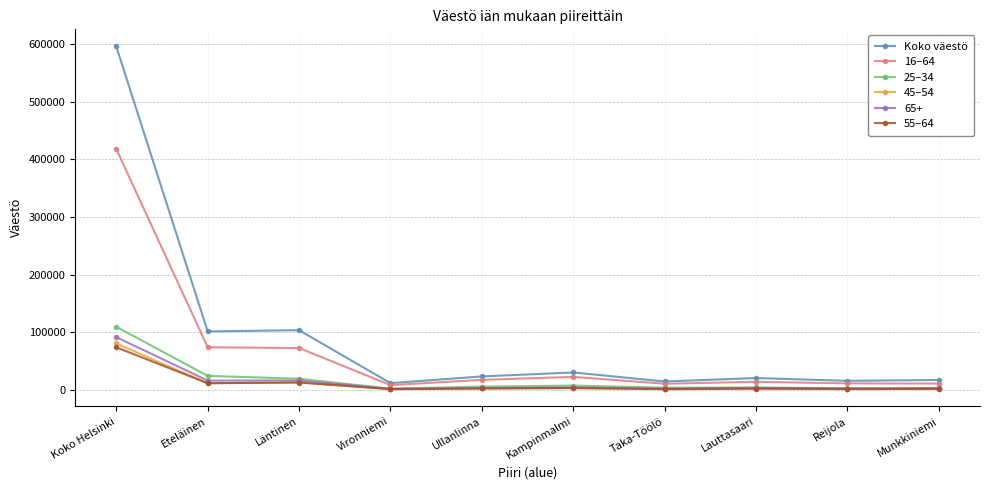

Does the chart have visible grid lines?

Yes